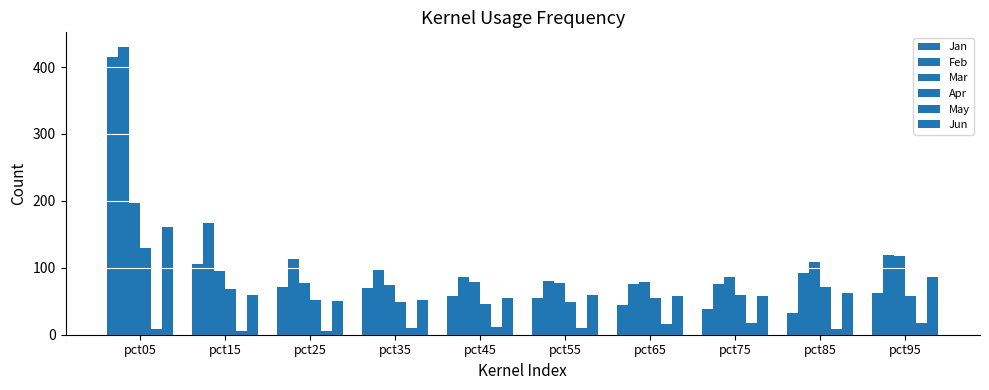

How many groups of bars are there?

10